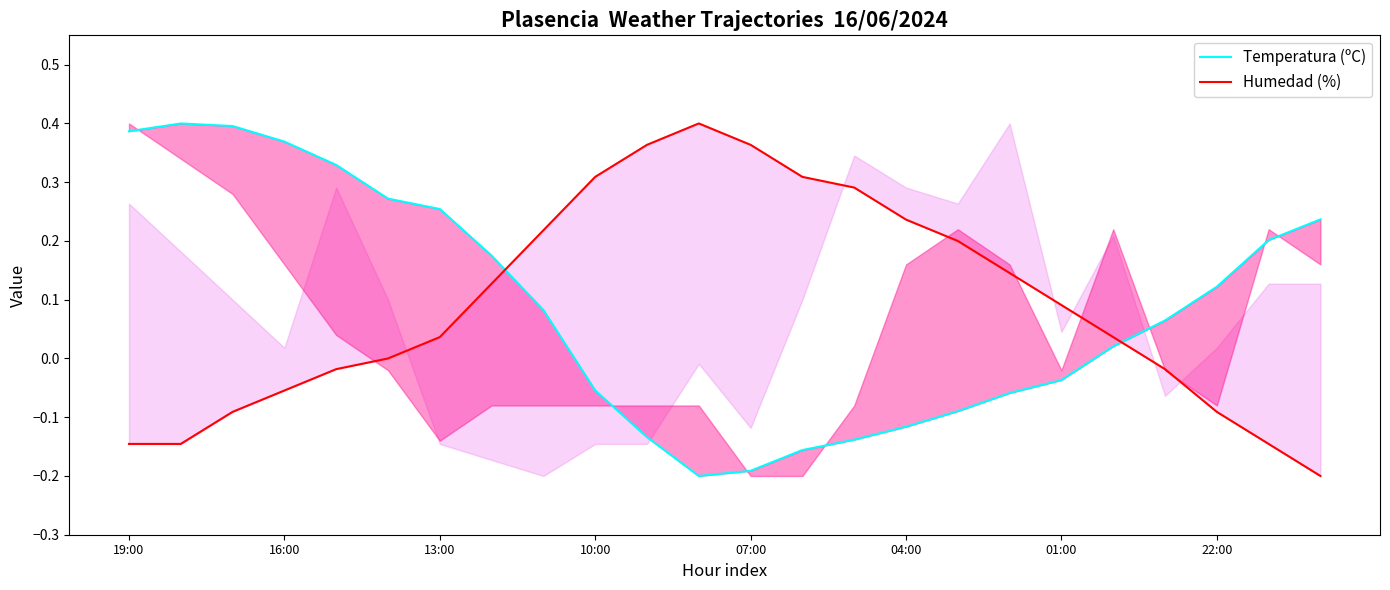

What is the difference between the maximum and minimum values in the Humedad (%) series?

0.6